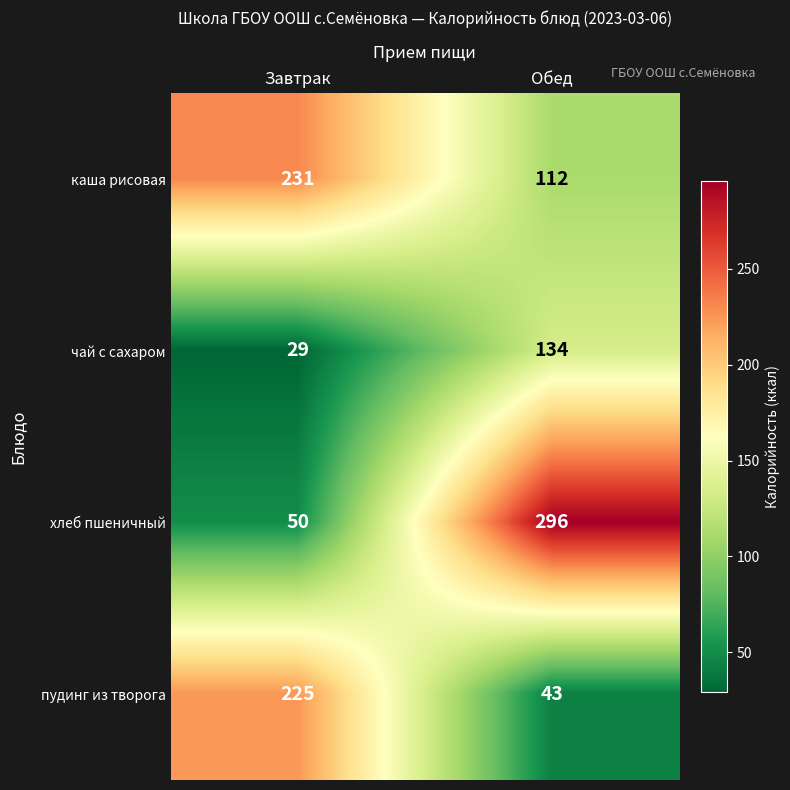

Which series has the largest total across all categories?

хлеб пшеничный